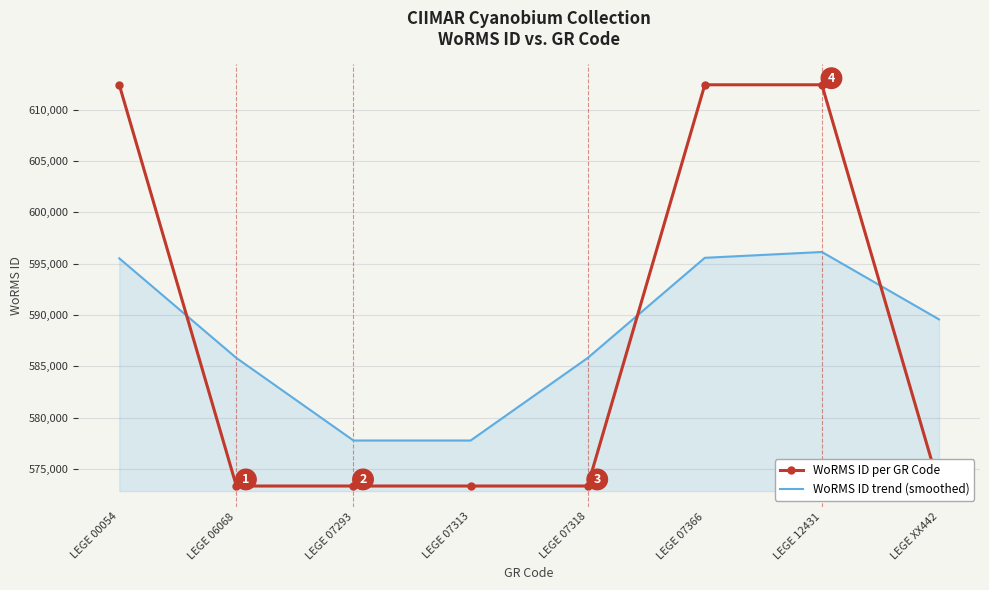

What is the difference between the maximum and minimum values in the WoRMS ID per GR Code series?

39064.0